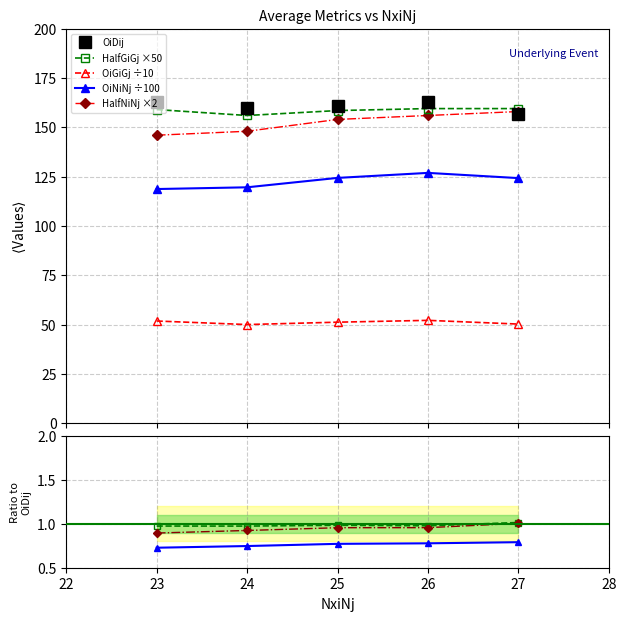

Is this an area chart (filled region under the line)?

No